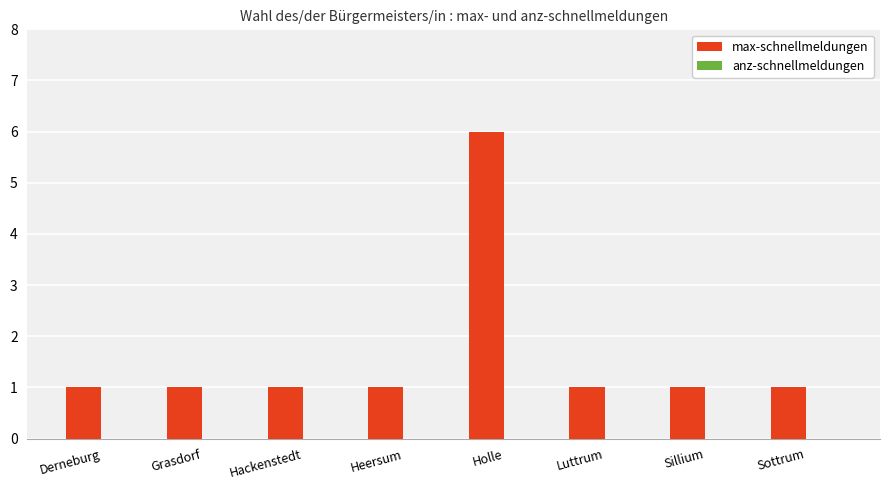

What position from the left is Grasdorf?

2